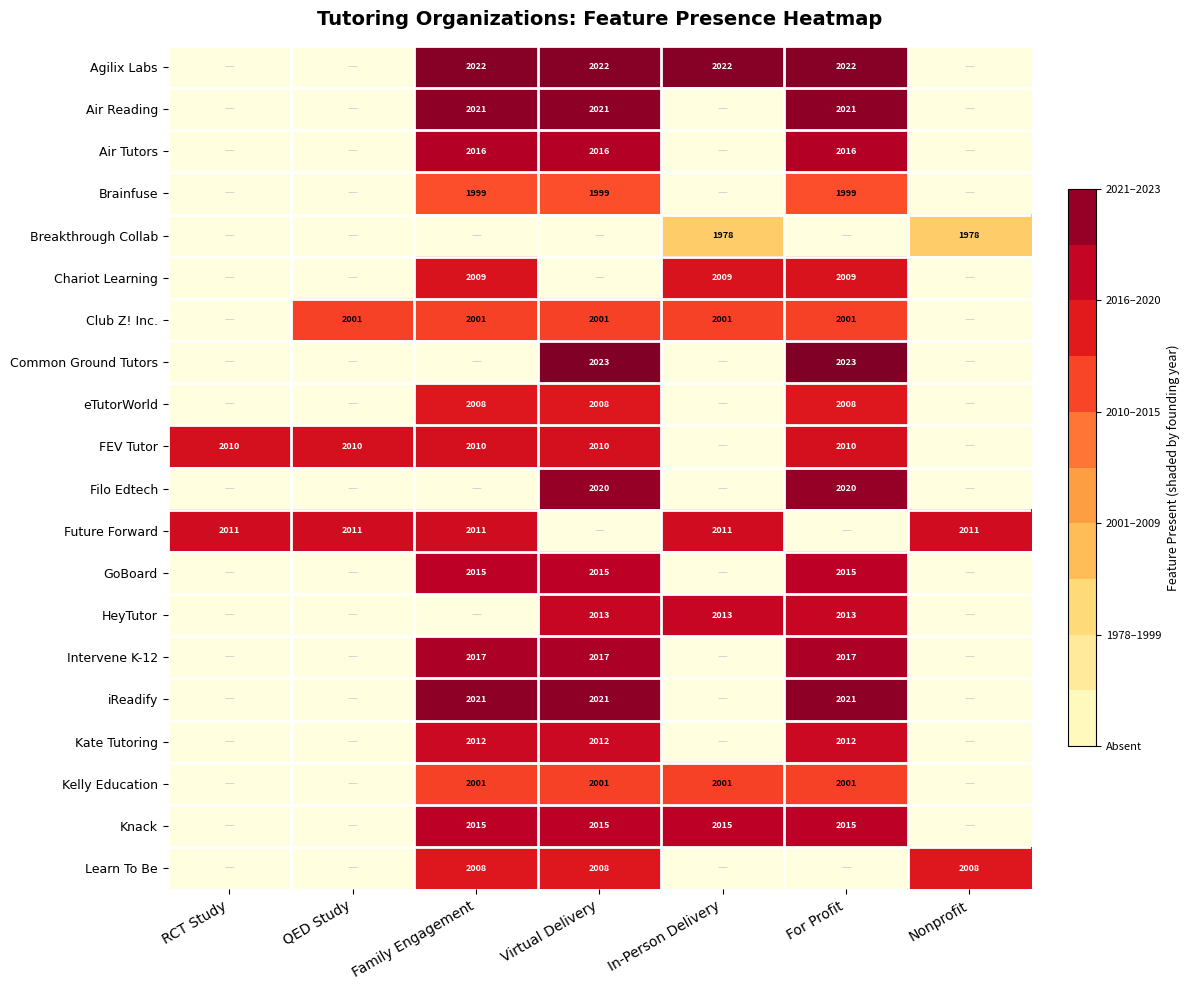

At how many categories does at least one series exceed 0?

7